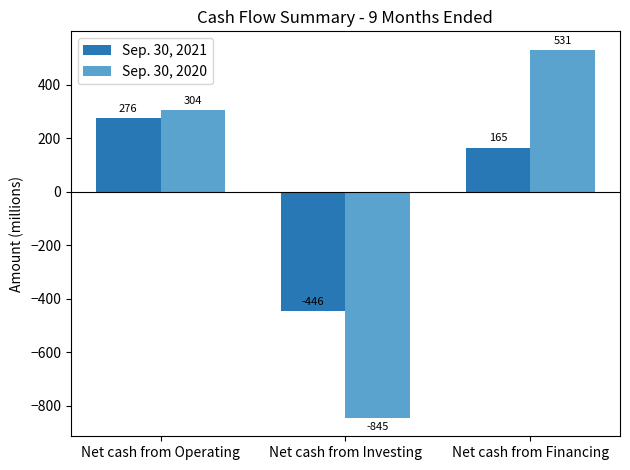

What is the label of the 2nd bar from the right?

Net cash from Investing